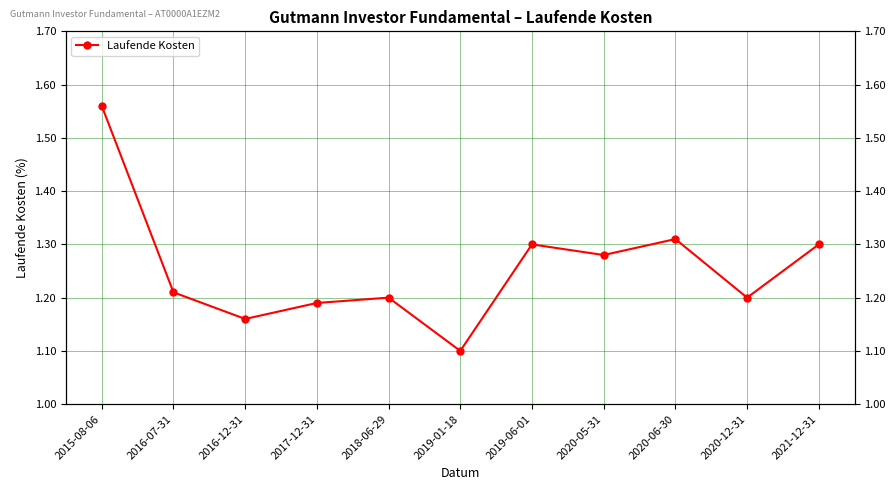

List the labels in order of value, smallest first.

2019-01-18, 2016-12-31, 2017-12-31, 2018-06-29, 2020-12-31, 2016-07-31, 2020-05-31, 2019-06-01, 2021-12-31, 2020-06-30, 2015-08-06